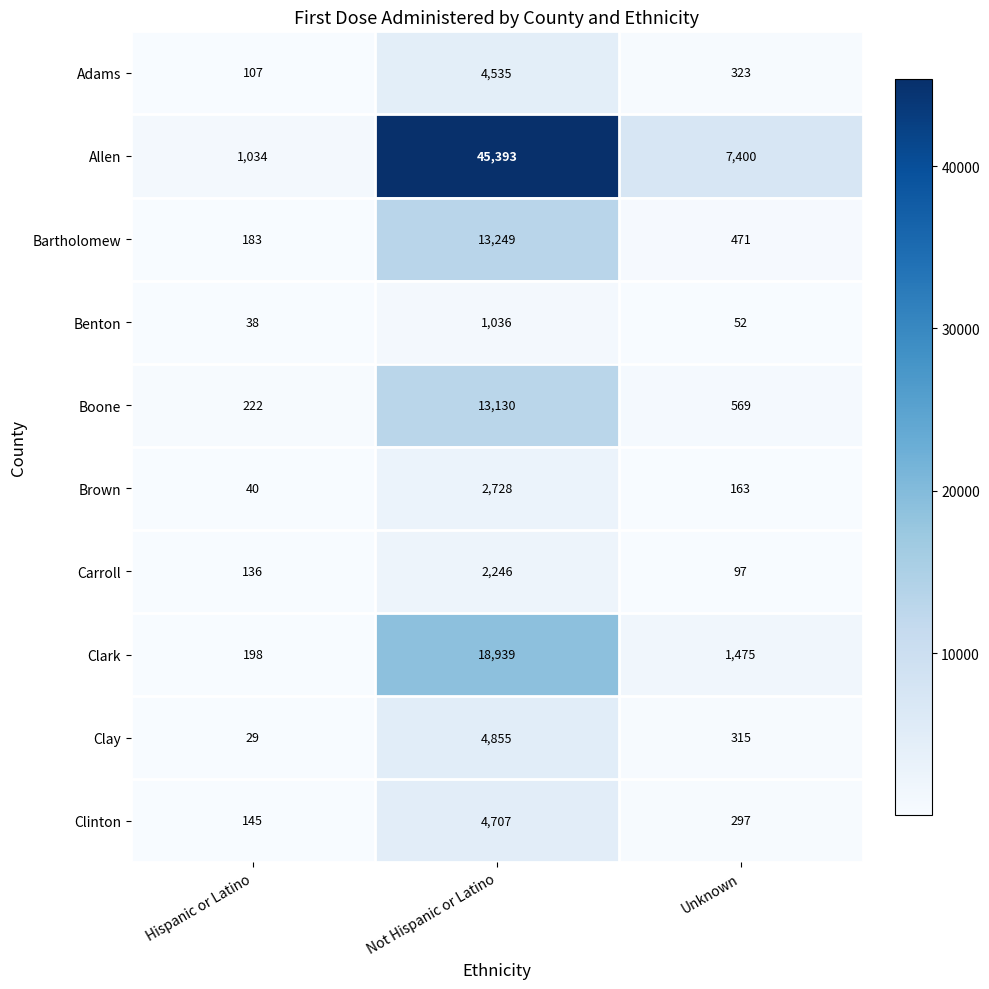

Reading left to right, extract all data points from this chart.

Adams: Hispanic or Latino=107	Not Hispanic or Latino=4535	Unknown=323
Allen: Hispanic or Latino=1034	Not Hispanic or Latino=45393	Unknown=7400
Bartholomew: Hispanic or Latino=183	Not Hispanic or Latino=13249	Unknown=471
Benton: Hispanic or Latino=38	Not Hispanic or Latino=1036	Unknown=52
Boone: Hispanic or Latino=222	Not Hispanic or Latino=13130	Unknown=569
Brown: Hispanic or Latino=40	Not Hispanic or Latino=2728	Unknown=163
Carroll: Hispanic or Latino=136	Not Hispanic or Latino=2246	Unknown=97
Clark: Hispanic or Latino=198	Not Hispanic or Latino=18939	Unknown=1475
Clay: Hispanic or Latino=29	Not Hispanic or Latino=4855	Unknown=315
Clinton: Hispanic or Latino=145	Not Hispanic or Latino=4707	Unknown=297